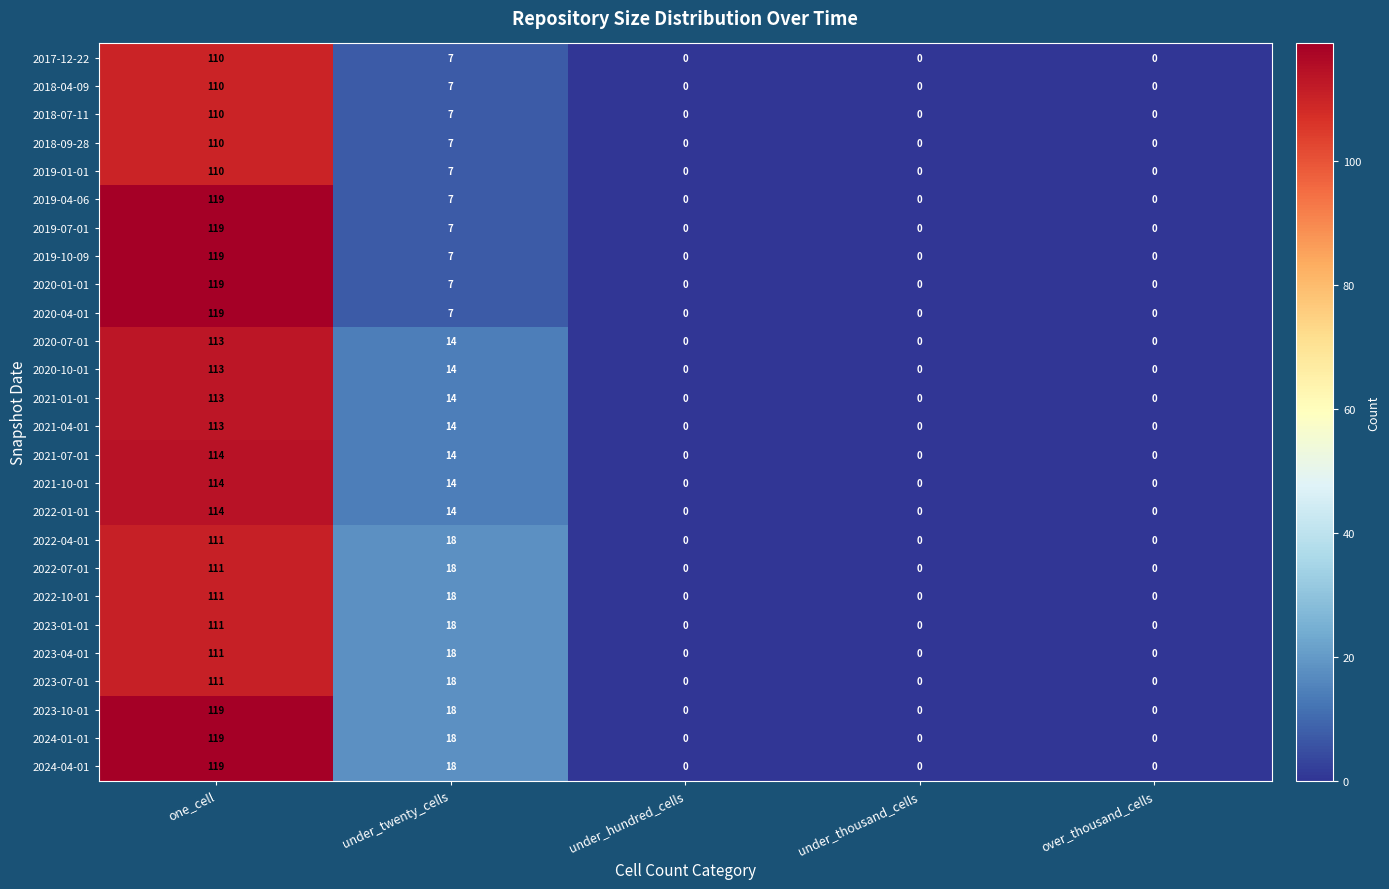

What is the difference between the 2024-04-01 values at under_hundred_cells and one_cell?

119